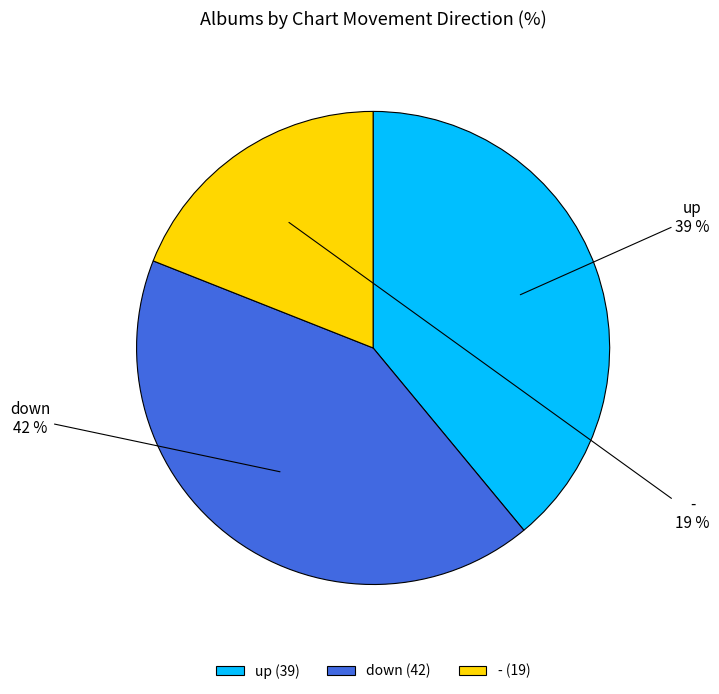

To the nearest percent, what is the difference between the largest and smallest slice percentages?

23%